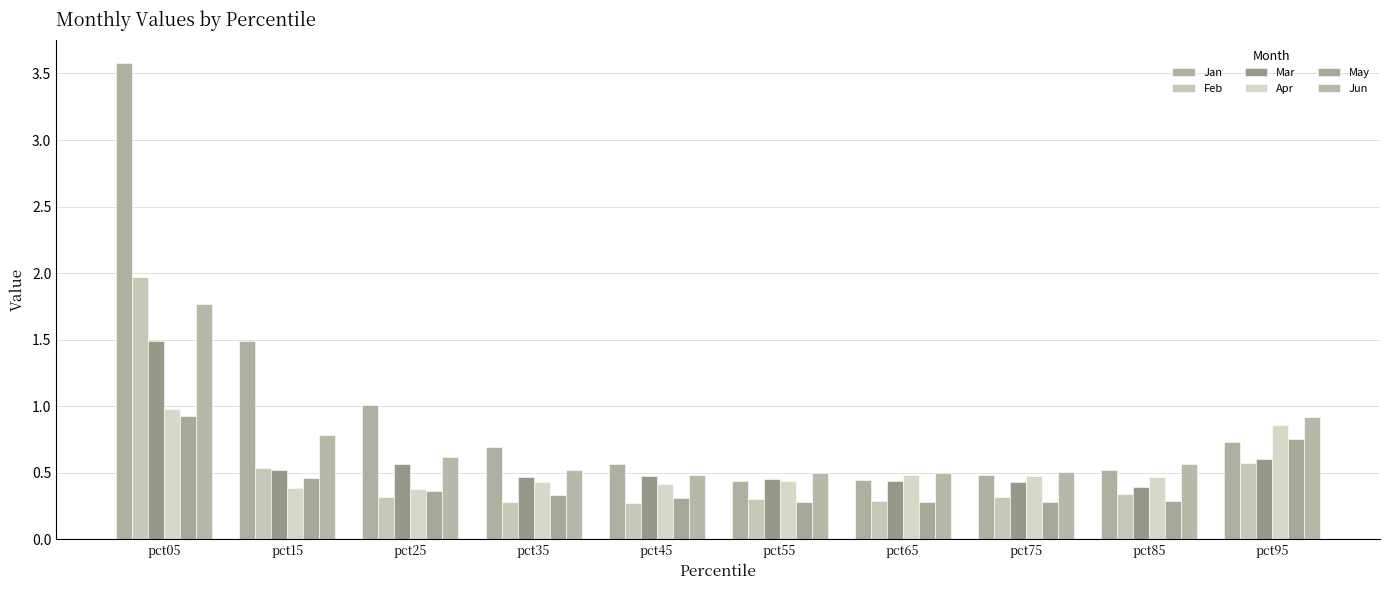

What value does the Jan series have at pct75?

0.5